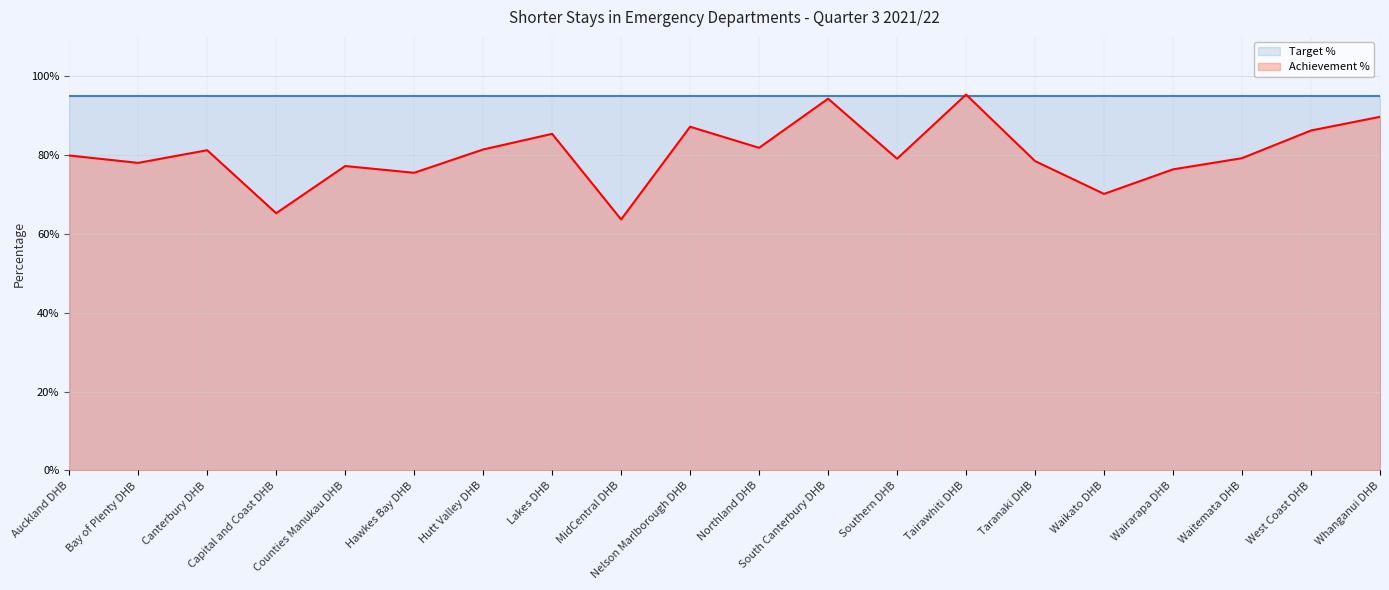

At which category does the data reach its first local valley?

Bay of Plenty DHB